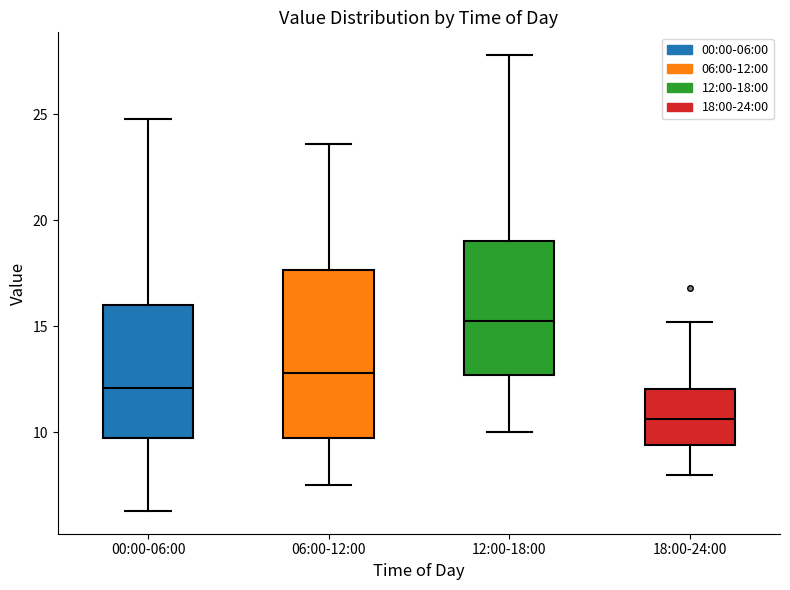

Which box has the lowest median line?

18:00-24:00